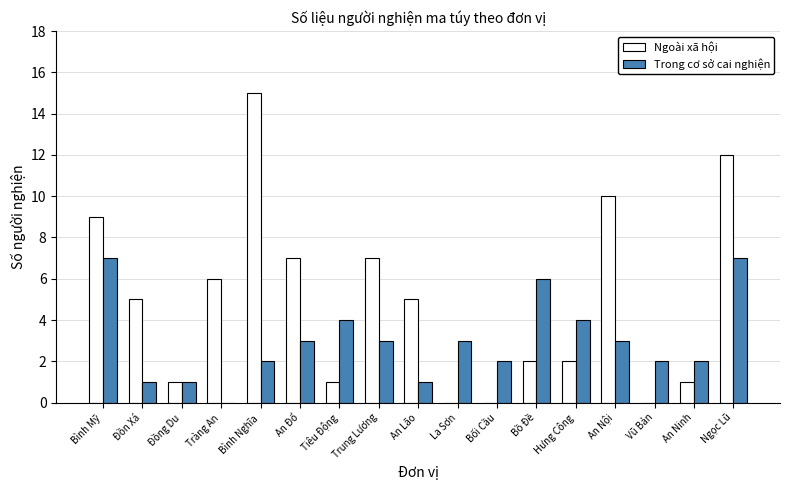

The value of Ngoài xã hội at An Lão is 7. True or false?

False